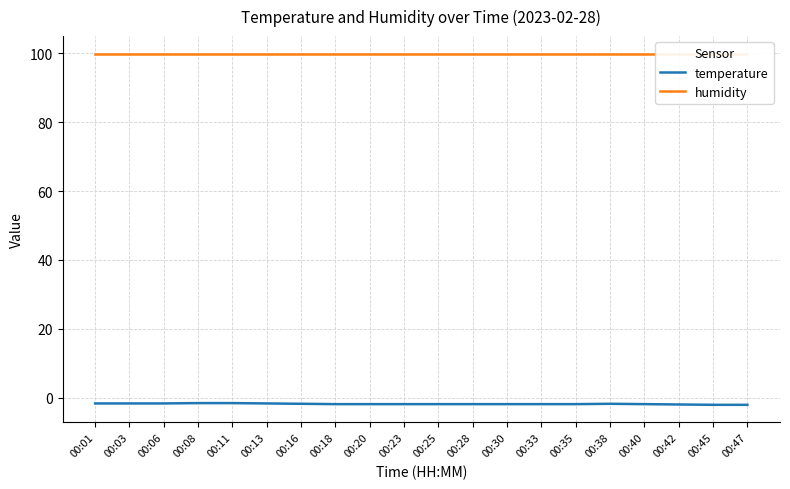

Does the chart have visible grid lines?

Yes